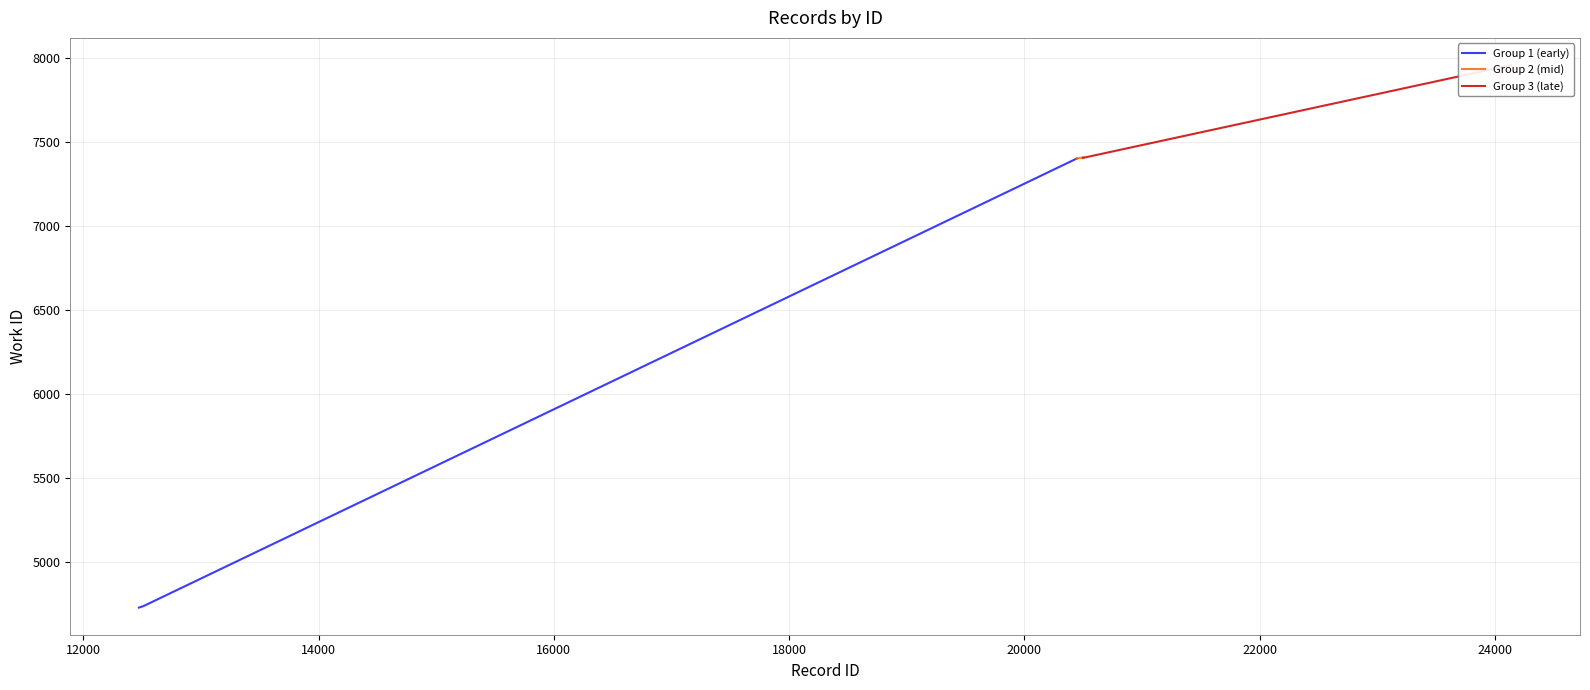

Reading left to right, list all the values displayed in this chart.

4727	4736	7402	7407	7407	7407	7407	7407	7407	7959